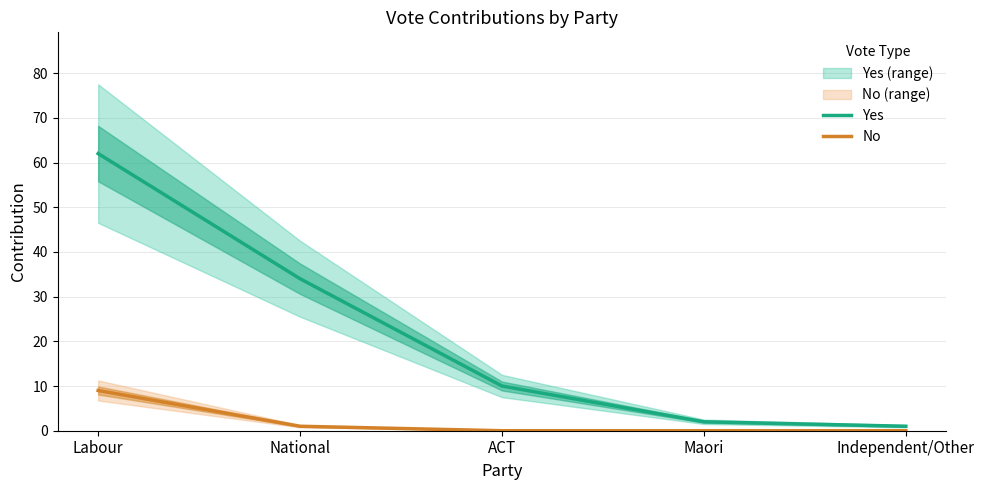

Where is Yes nearest to the value 31?

National